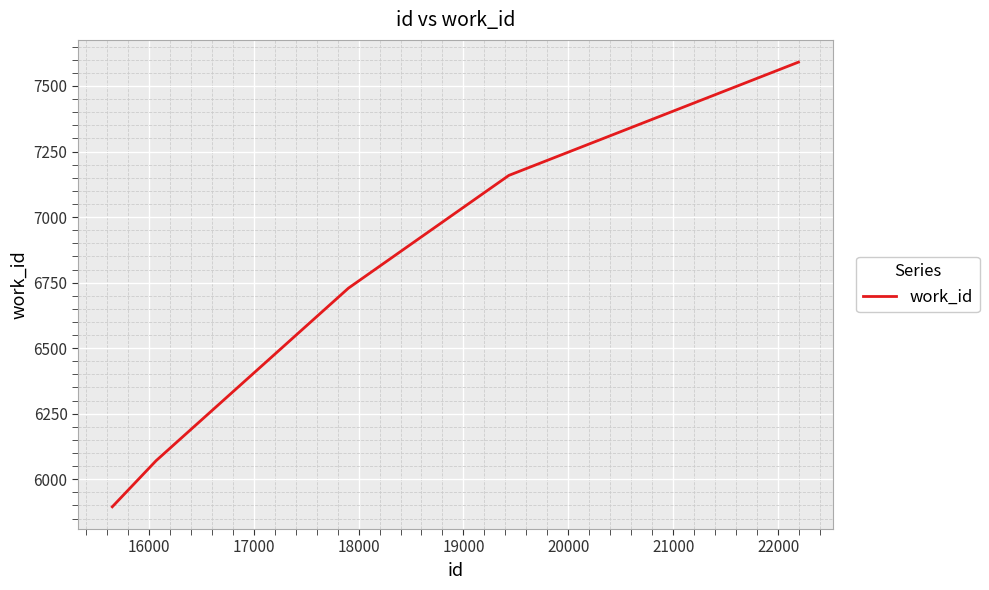

How many lines are shown in the chart?

1